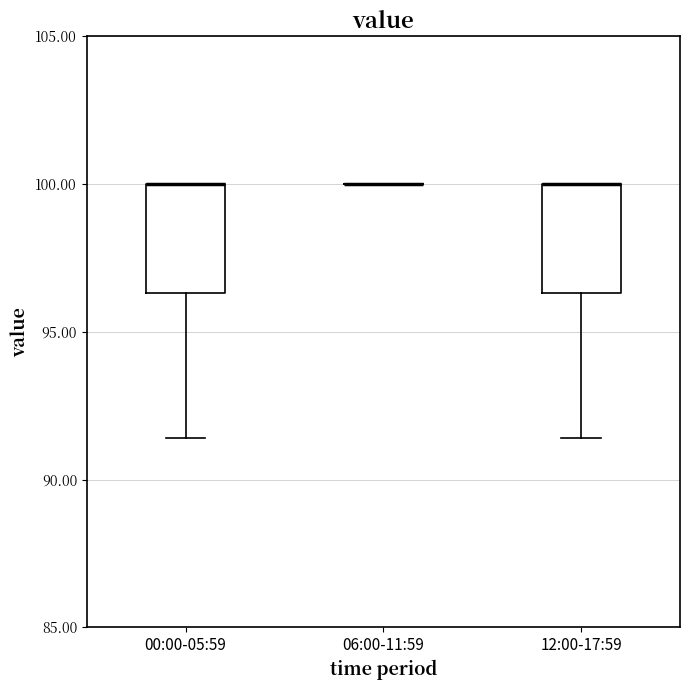

Where is the lower edge of the box for 12:00-17:59 on the y-axis? The values are not printed on the chart, so give them approximately, as read against the axis.

96.5